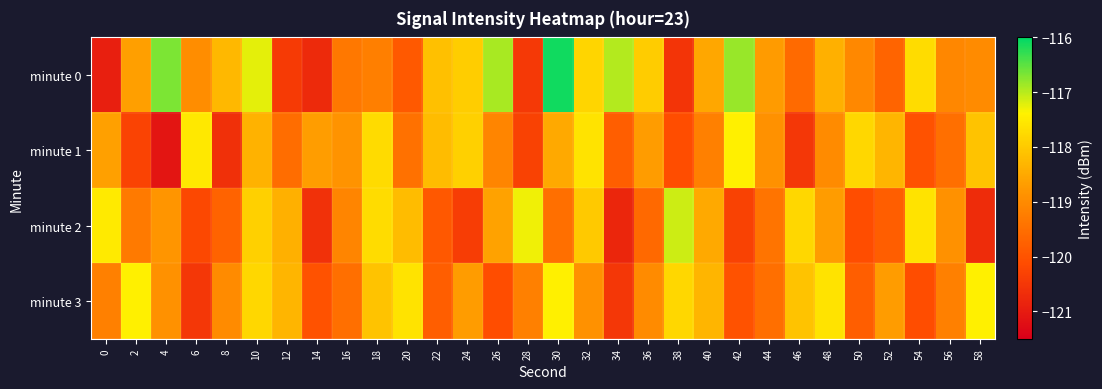

Which series changed the most between 20 and 26?

minute 0